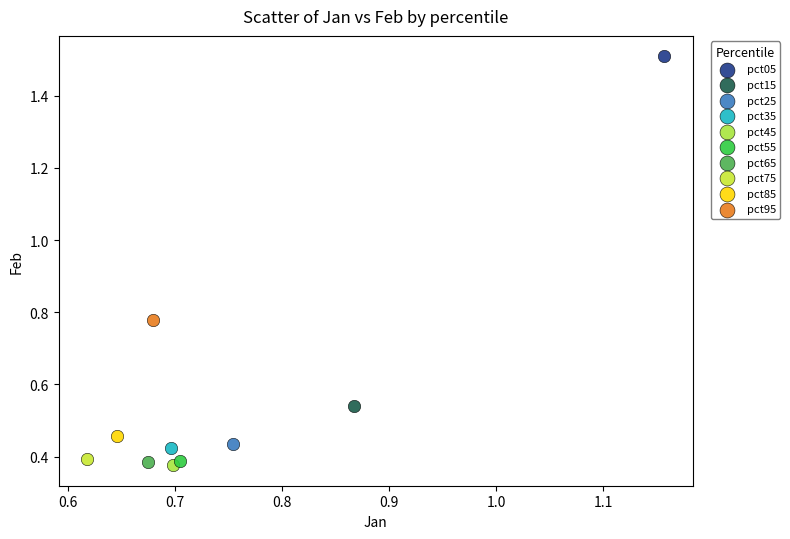

What are all the series names shown in the legend?

pct05, pct15, pct25, pct35, pct45, pct55, pct65, pct75, pct85, pct95